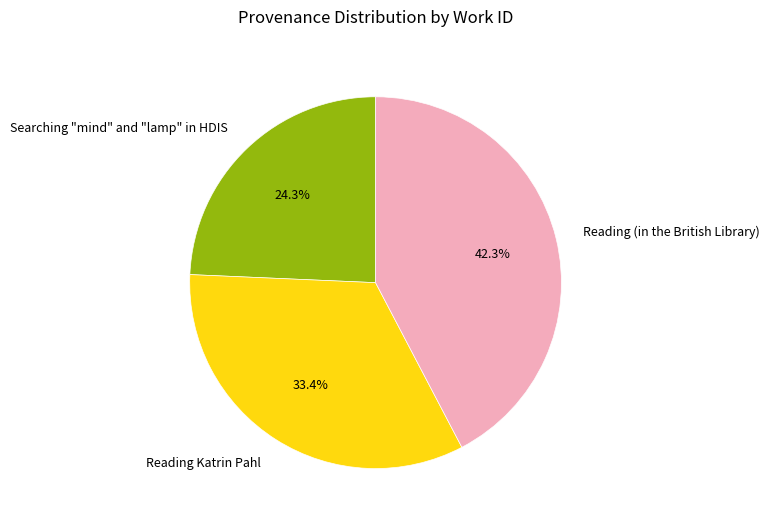

How many segments does this pie chart have?

3